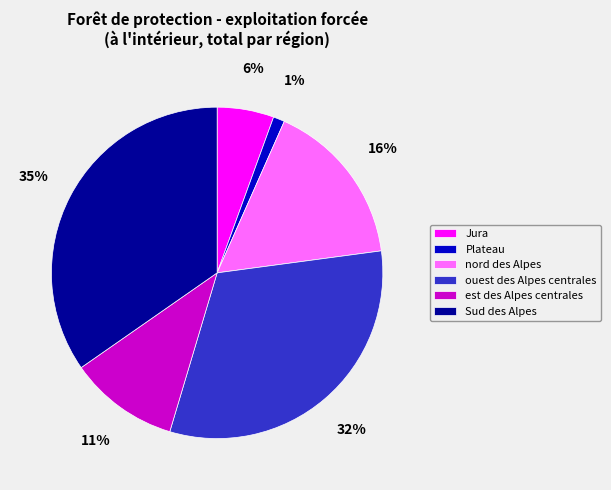

Which slice is the smallest?

Plateau